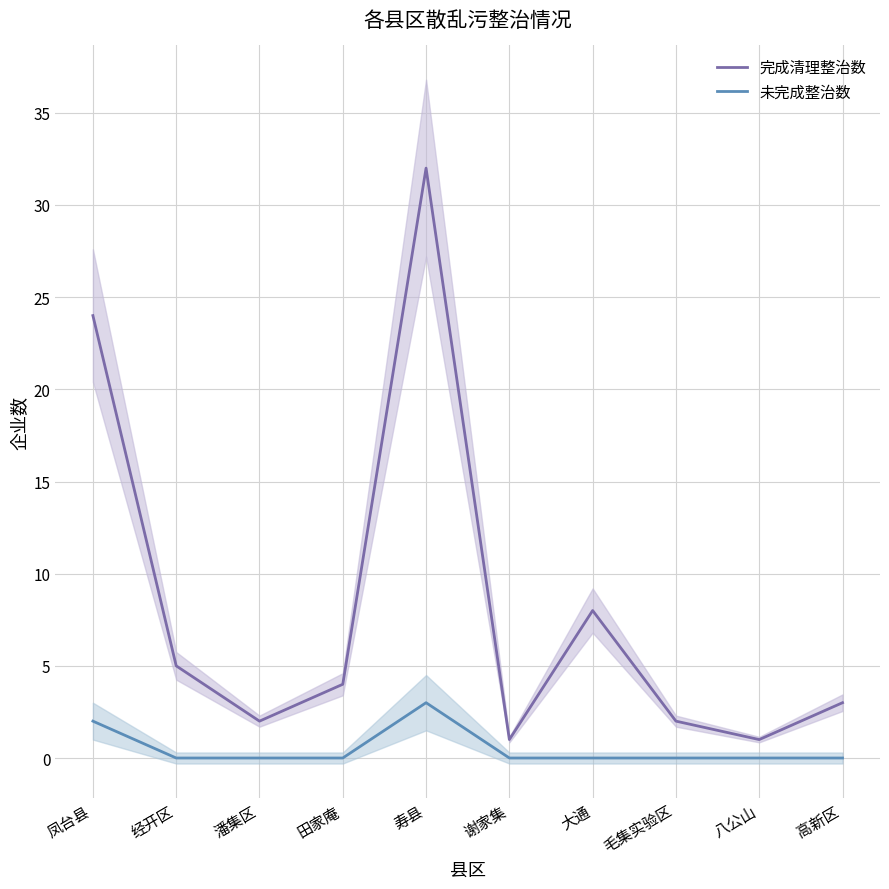

What position from the right is 经开区?

9